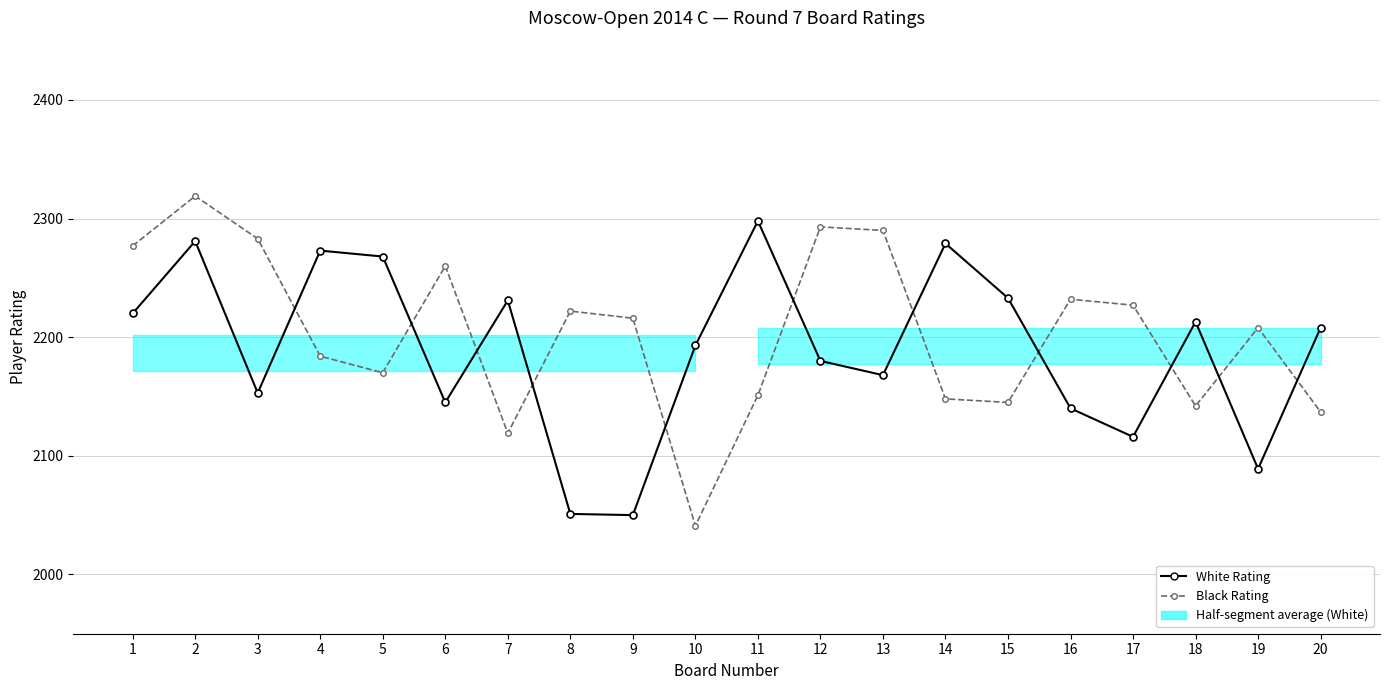

List the series in order of their peak value, highest first.

Black Rating, White Rating